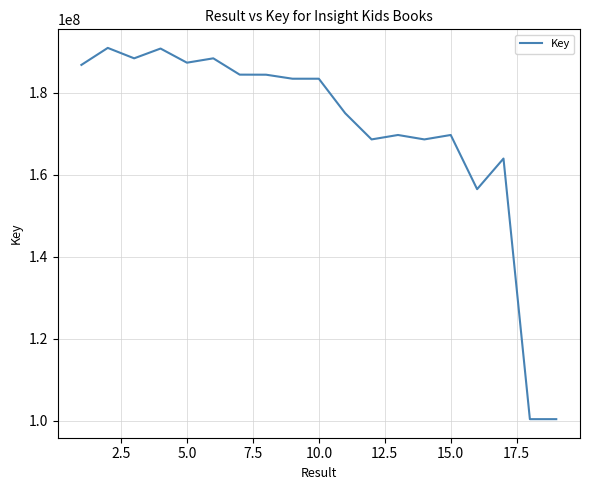

What is the difference between the maximum and minimum values?

90574706